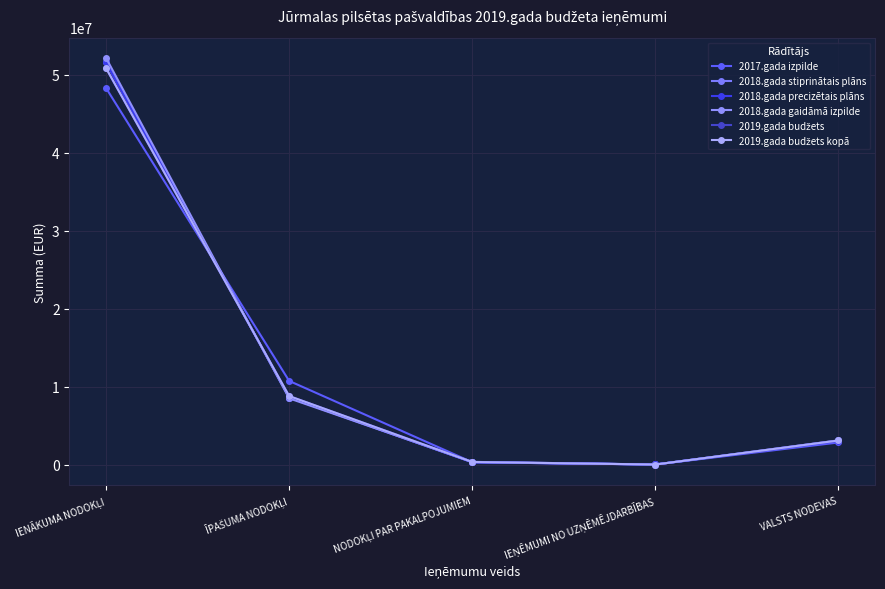

Reading left to right, list all the values displayed in this chart.

2017.gada izpilde: 48284983	10723377	296033	6648	2830570
2018.gada stiprinātais plāns: 51563942	8594335	292000	6000	3013191
2018.gada precizētais plāns: 51563942	8594335	292000	6000	3013191
2018.gada gaidāmā izpilde: 52138549	8490648	340476	4000	3100757
2019.gada budžets: 50828804	8782613	340476	2000	3084715
2019.gada budžets kopā: 50828804	8782613	328000	2000	3084715